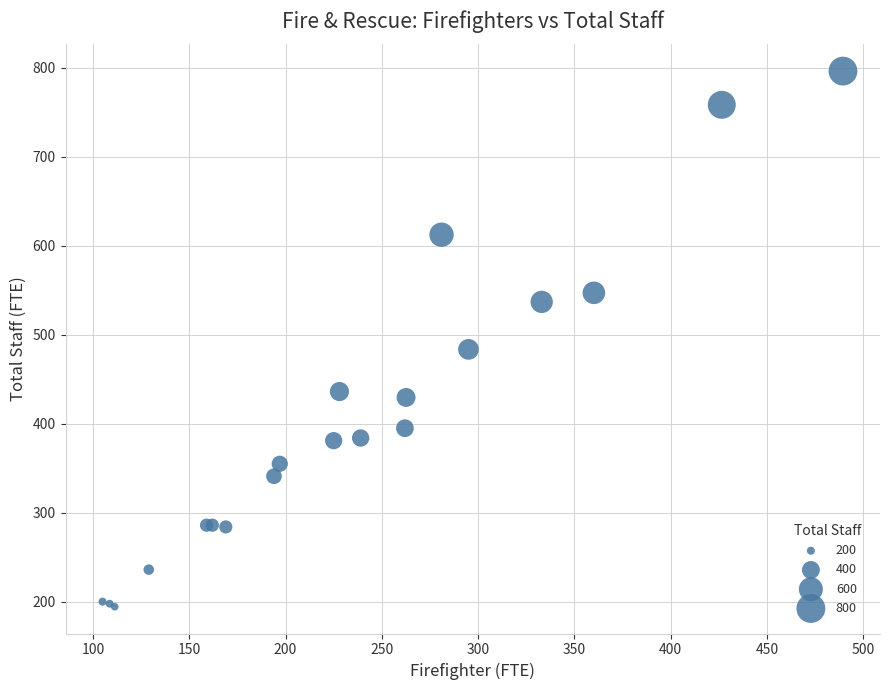

What Y value in the scatter plot is closest to 495?

483.6